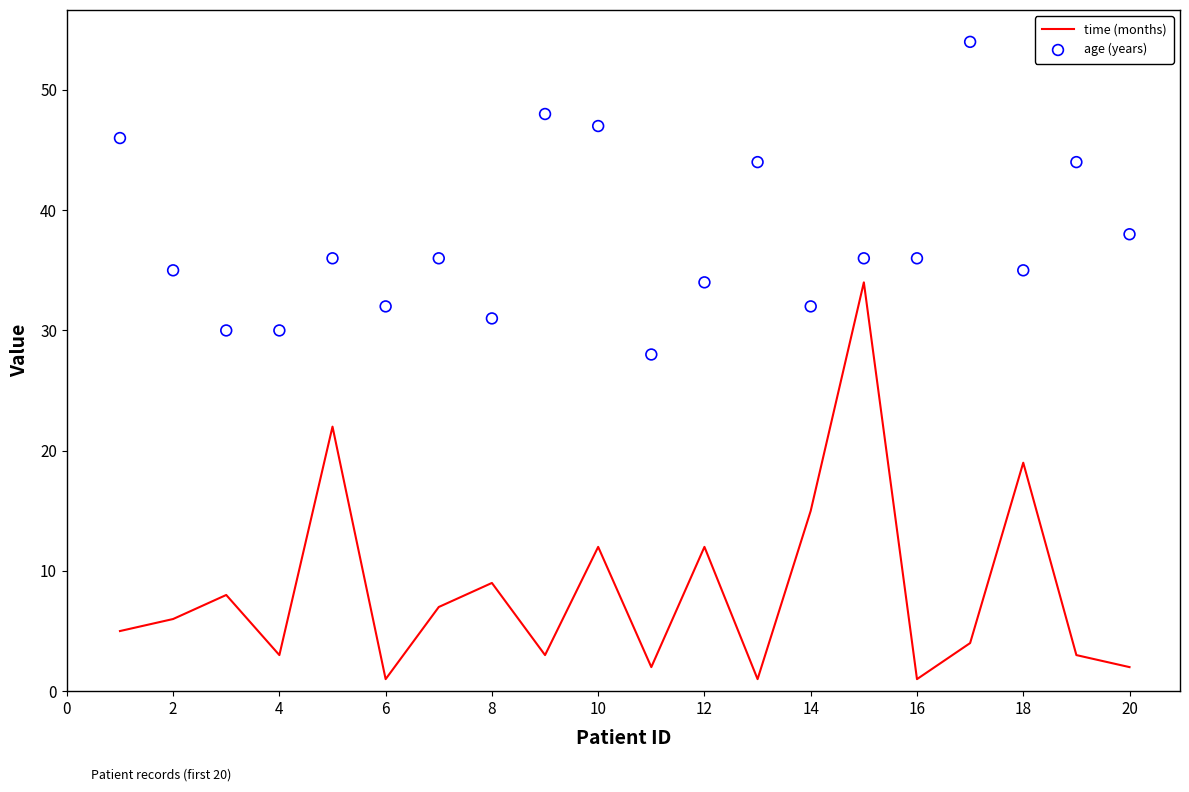

The time (months) series shows 9 at 8. True or false?

True